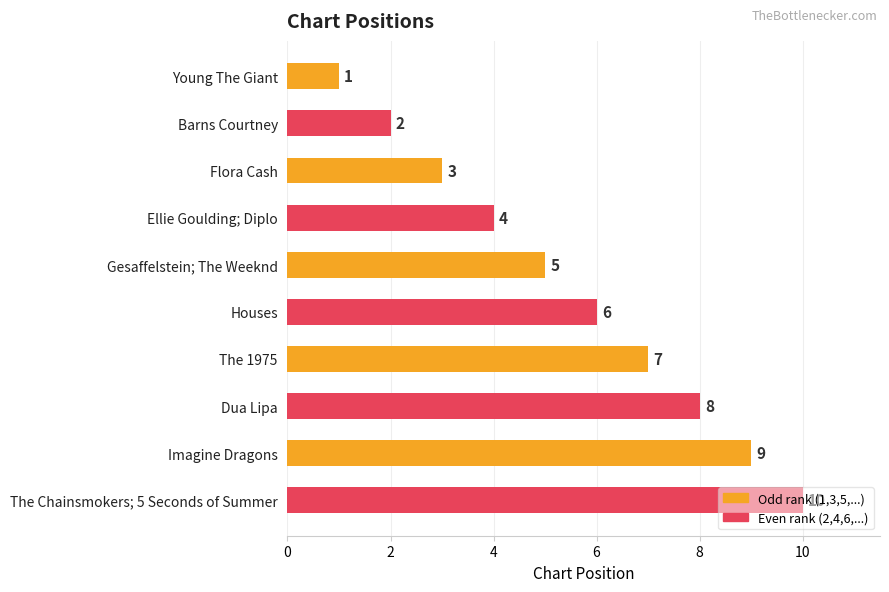

What is the change in value from Young The Giant to Barns Courtney?

+1